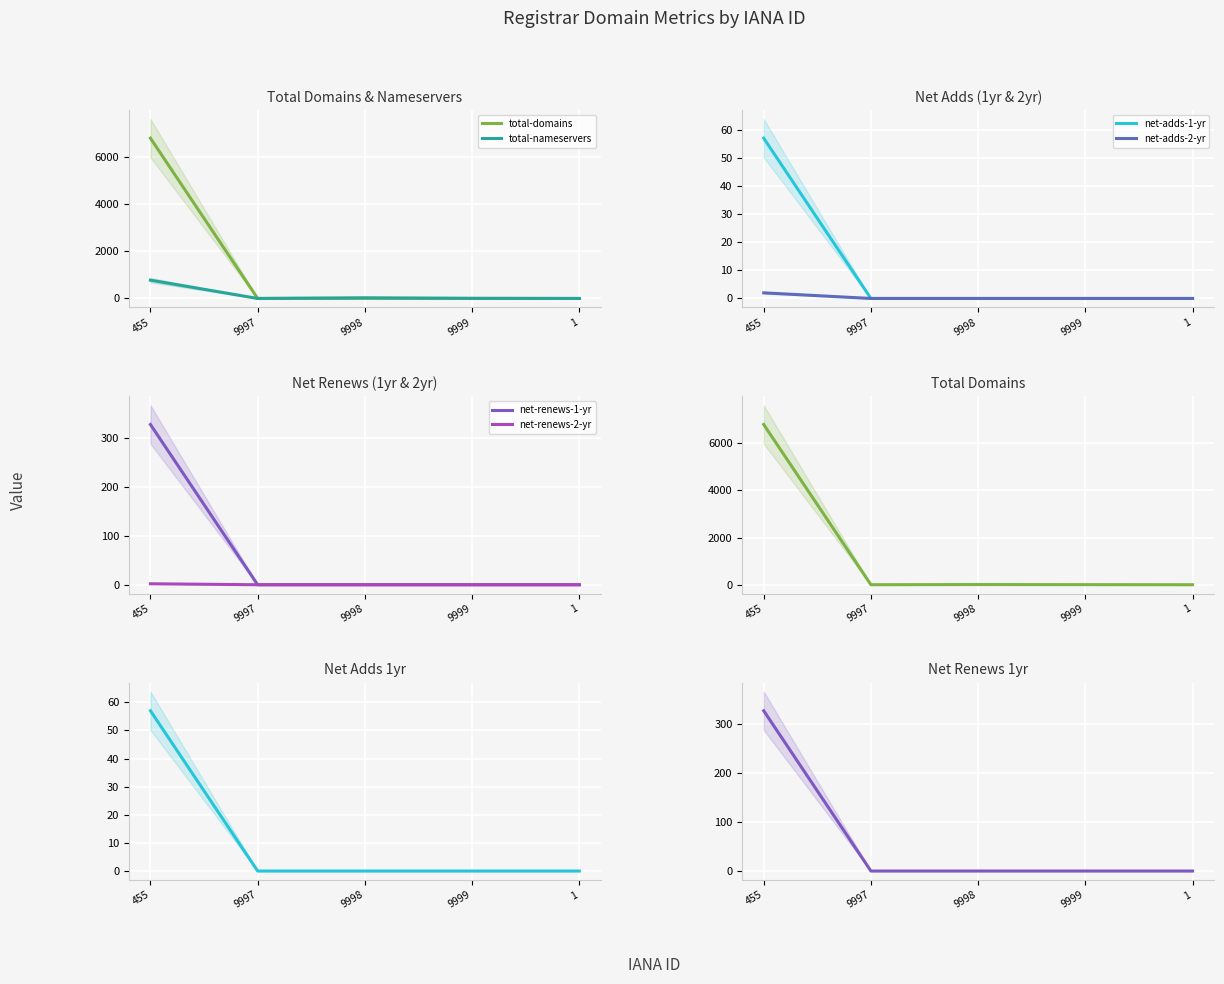

How many net-adds-2-yr values are between 0 and 1?

4